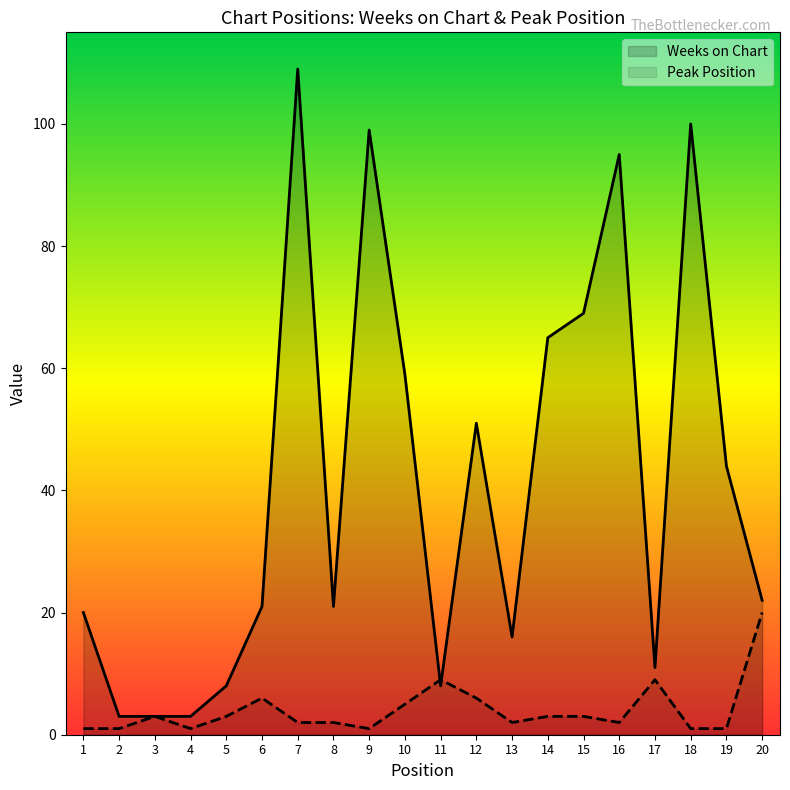

What is the minimum value for Peak Position?

1